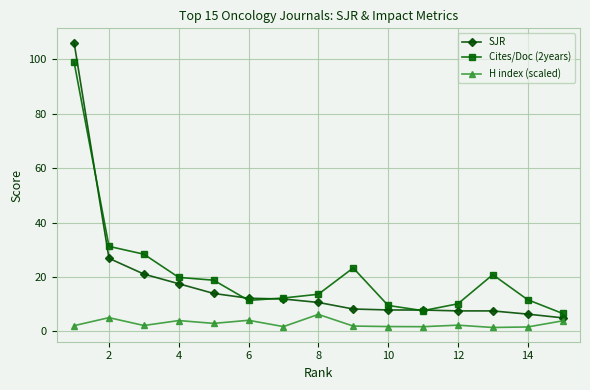

What are all the series names shown in the legend?

SJR, Cites/Doc (2years), H index (scaled)